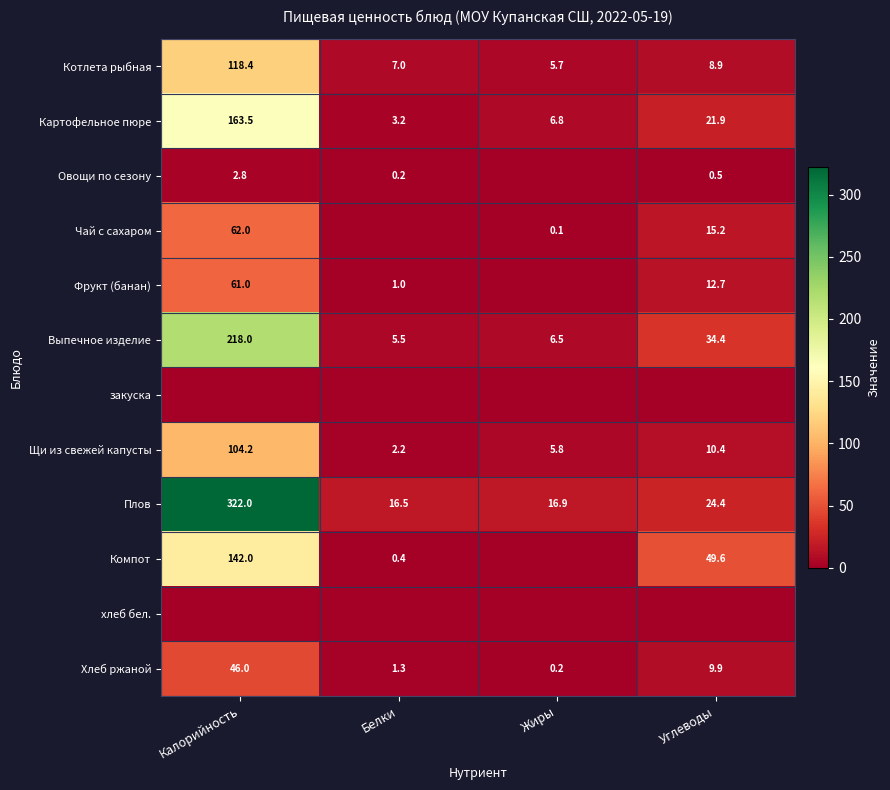

How many values in the Компот series exceed 49?

2